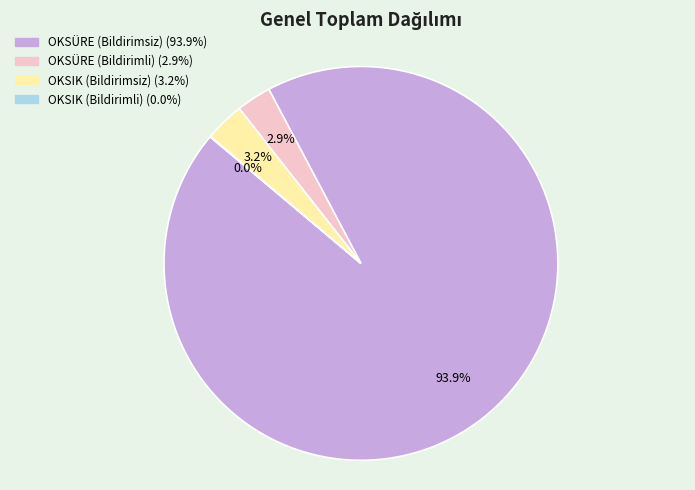

Which has a higher value, OKSÜRE (Bildirimsiz) or OKSÜRE (Bildirimli)?

OKSÜRE (Bildirimsiz)